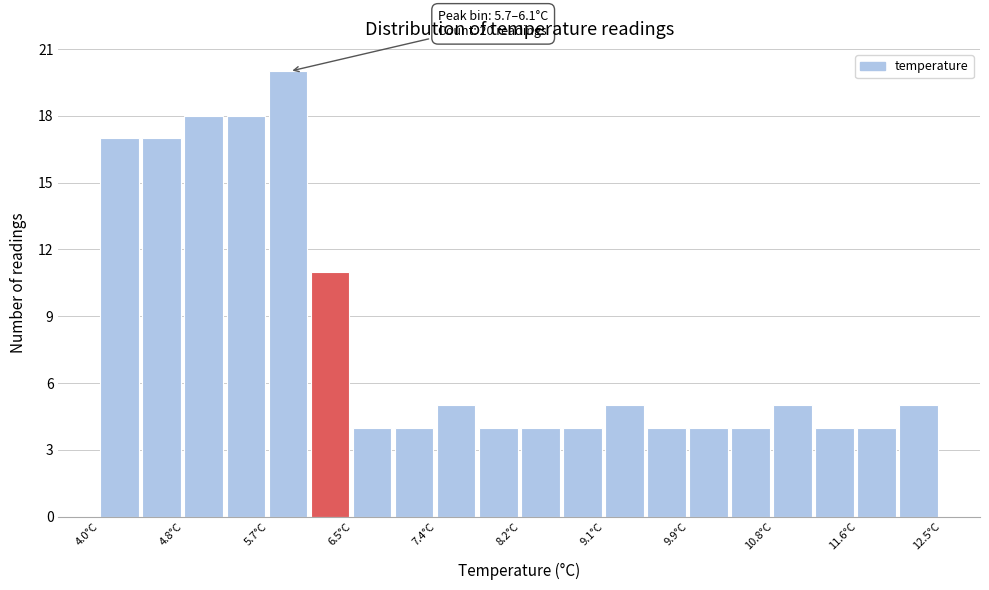

Which range on the x-axis has the tallest bar?

5.7 to 6.1